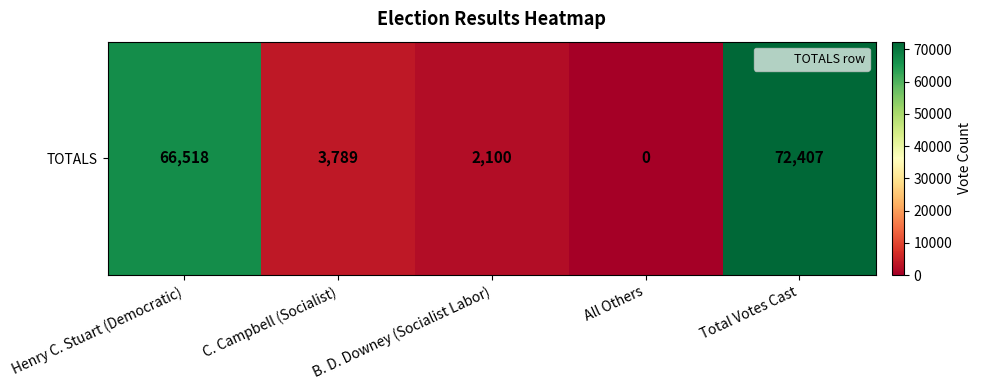

Reading left to right, transcribe all the data shown in this chart.

Henry C. Stuart (Democratic)=66518	C. Campbell (Socialist)=3789	B. D. Downey (Socialist Labor)=2100	All Others=0	Total Votes Cast=72407